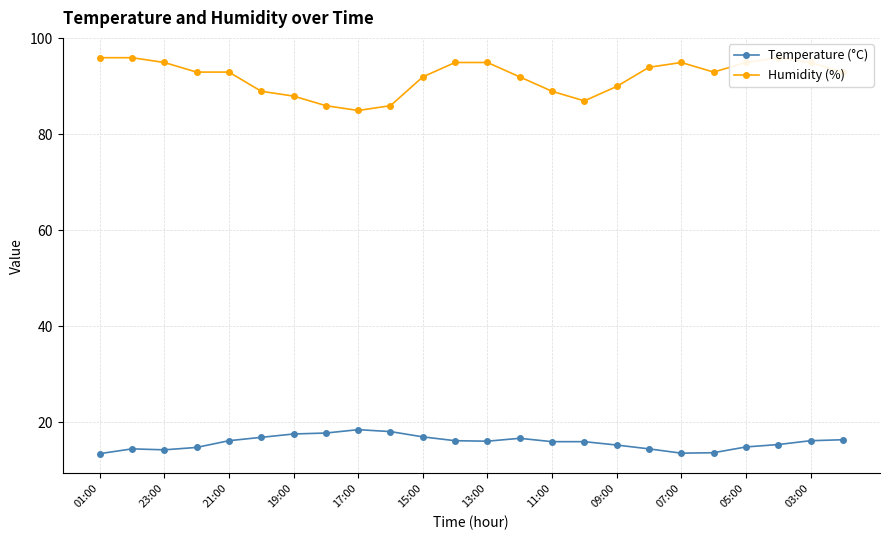

Which series has the largest total across all categories?

Humidity (%)